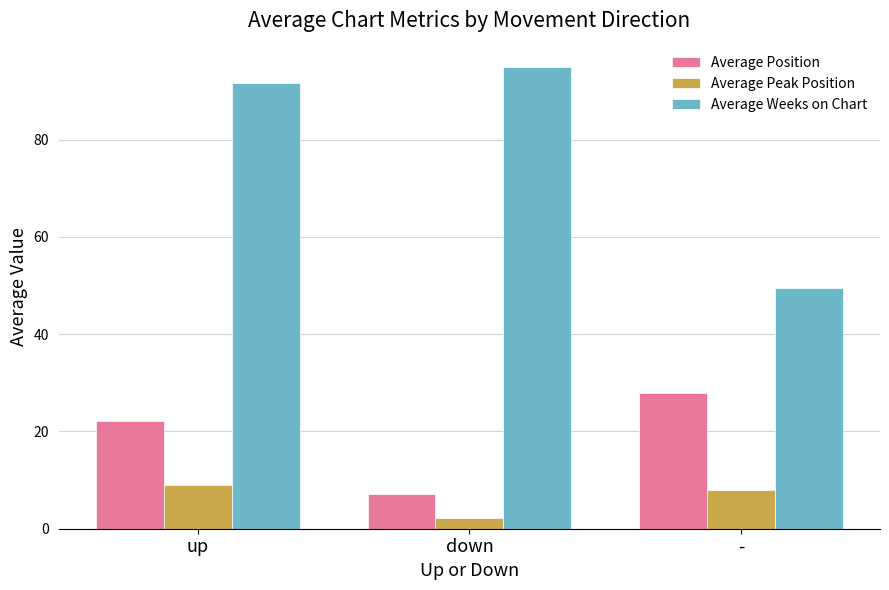

What is the difference between the maximum and minimum values in the Average Peak Position series?

6.8